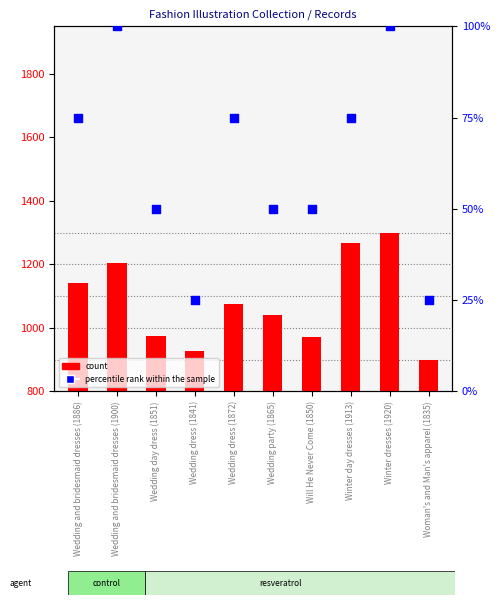

At how many categories does at least one series exceed 408?

10